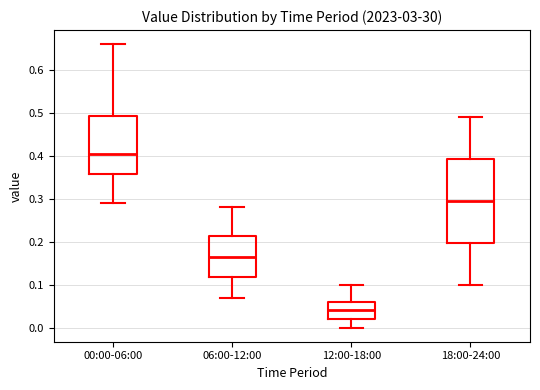

Which box's median line is the lowest?

12:00-18:00